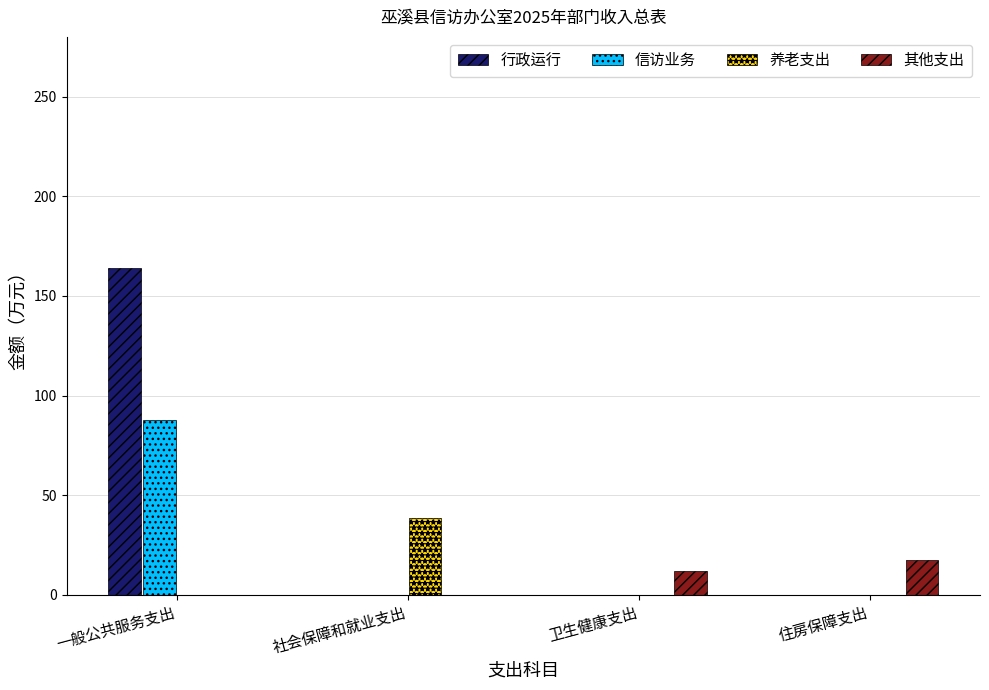

Is it true that 信访业务 equals 0.0 at 住房保障支出?

True